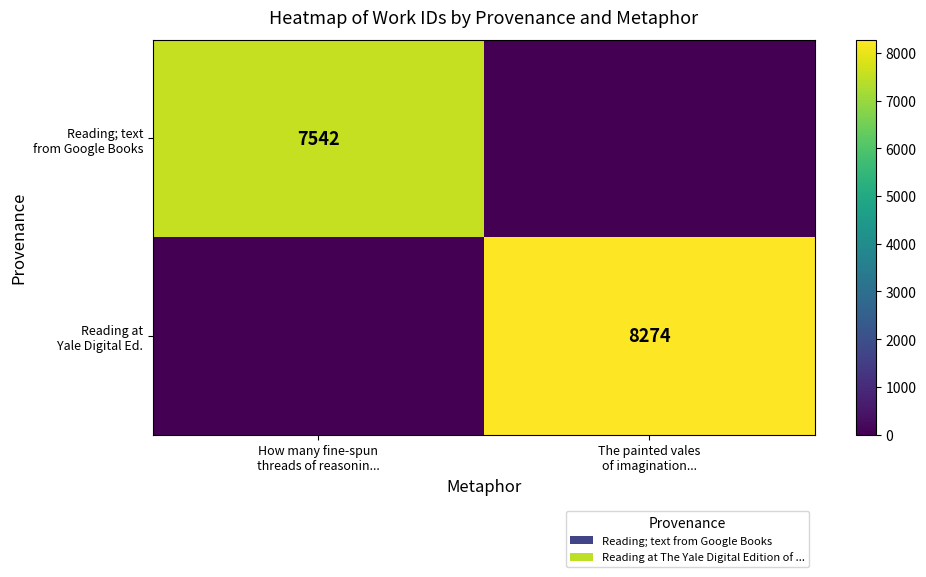

What is the greatest value displayed?

8274